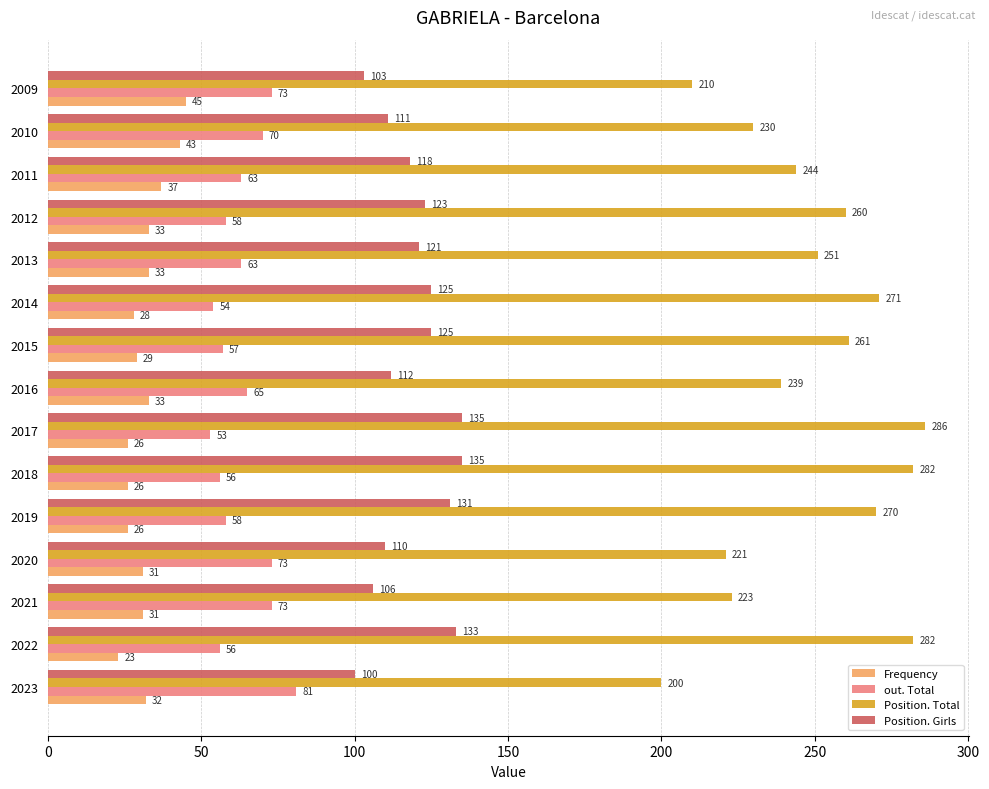

What is the lowest value of the Frequency series?

23